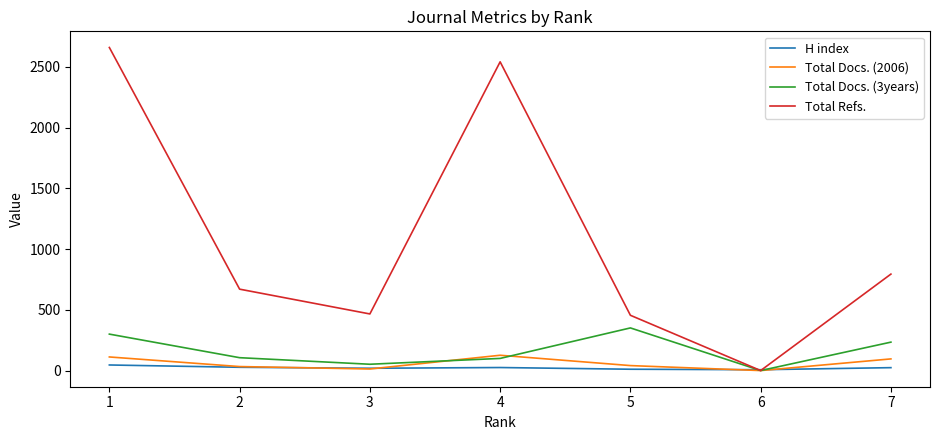

Where is the first local minimum for Total Refs.?

3